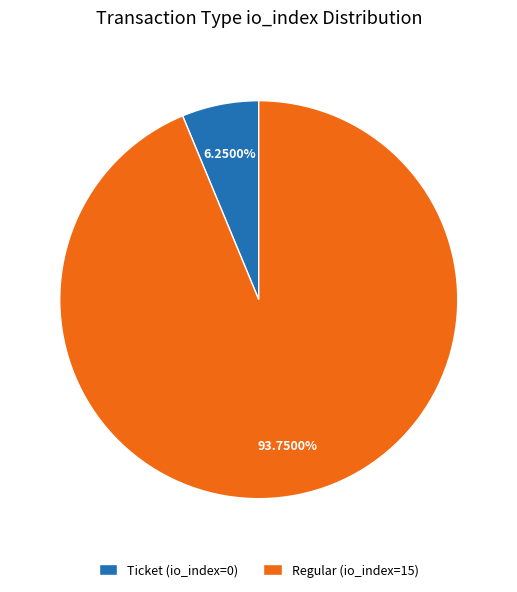

How many slices are in this pie chart?

2